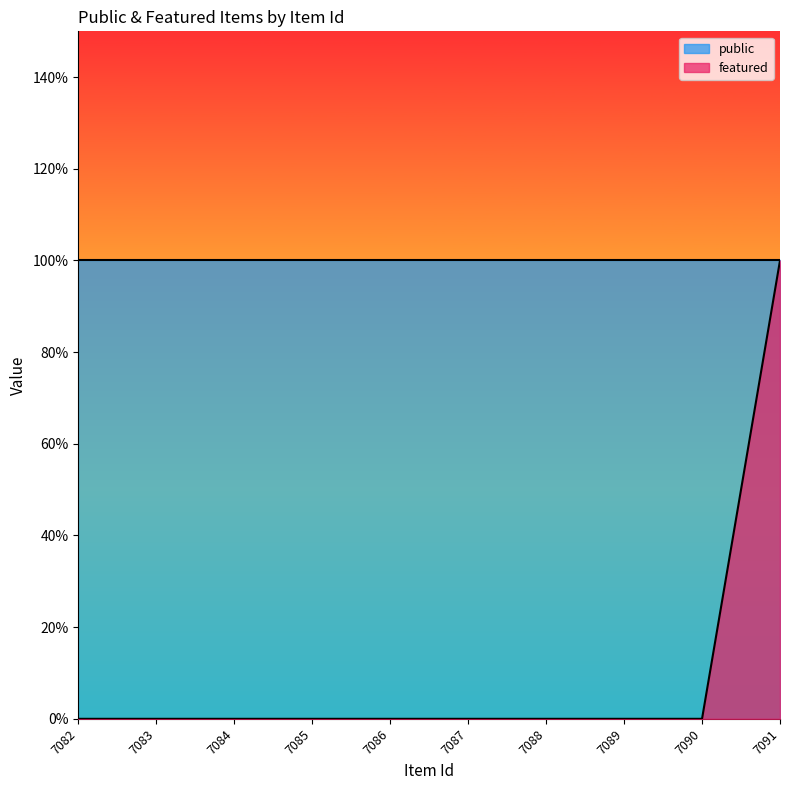

What is the difference between the maximum and minimum values?

1